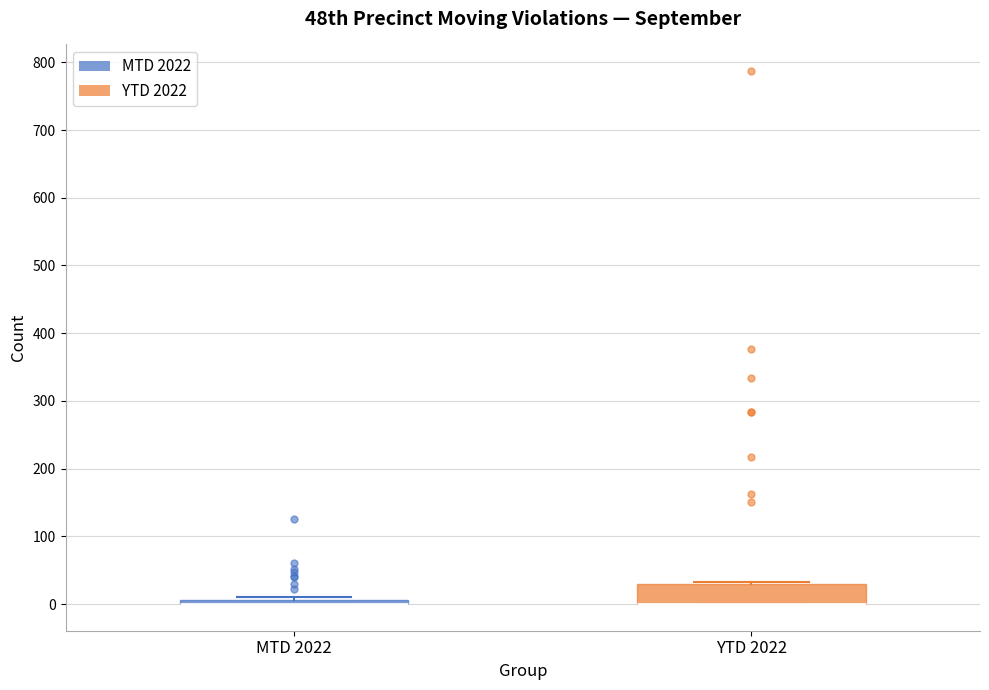

Where is the upper edge of the box for YTD 2022 on the y-axis? The values are not printed on the chart, so give them approximately, as read against the axis.

30